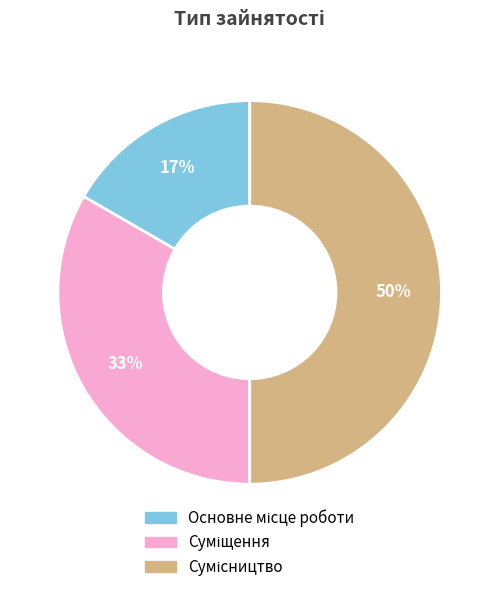

To the nearest percent, what is the difference between the largest and smallest slice percentages?

33%